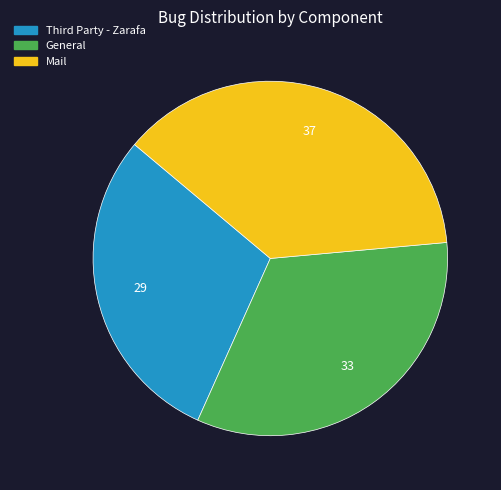

Rank the categories by value from lowest to highest.

Third Party - Zarafa, General, Mail